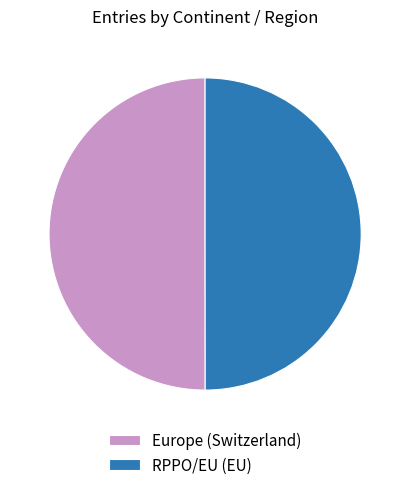

Approximately how many times larger is the value at RPPO/EU (EU) compared to Europe (Switzerland)?

1.0